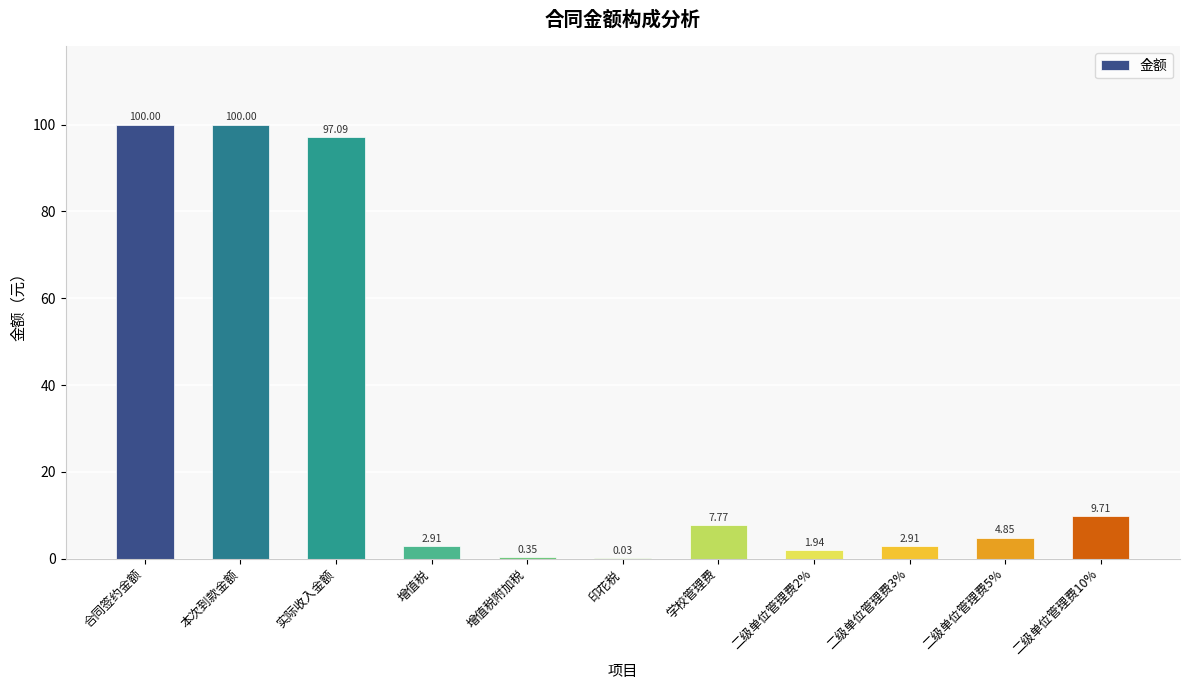

What is the sum of the values at 实际收入金额 and 学校管理费?

104.9